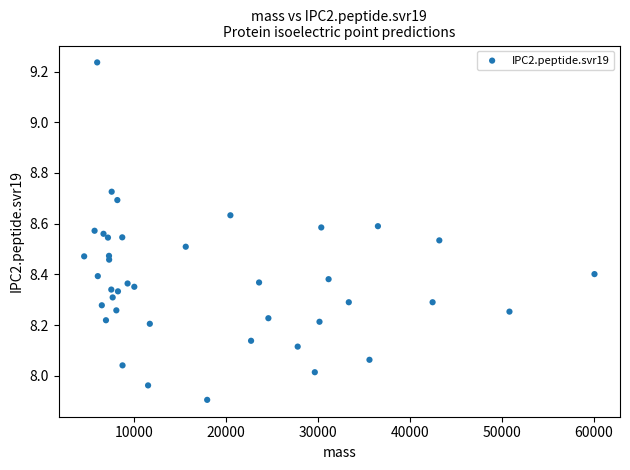

What is the range of X values (max minus min)?

55529.0